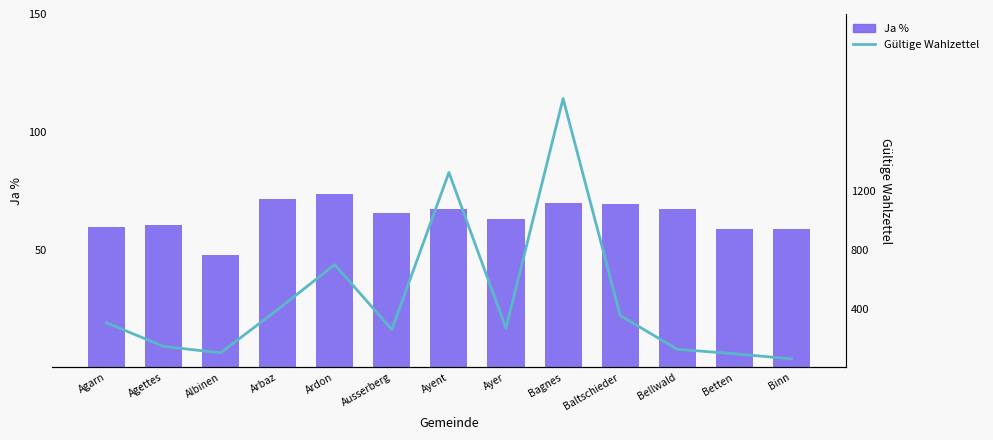

What is the difference between the maximum and minimum values in the Gültige Wahlzettel series?

1768.0